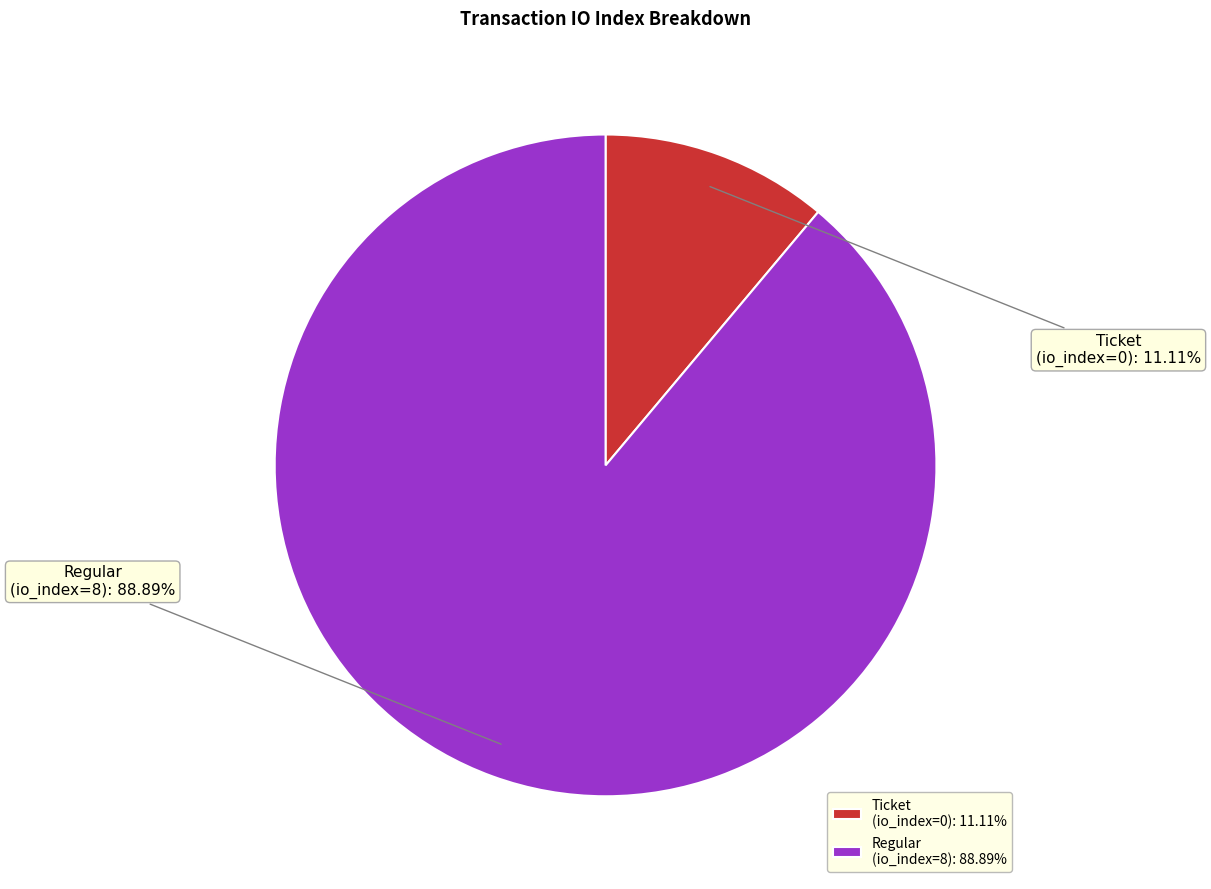

To the nearest percent, what is the average slice percentage?

50%